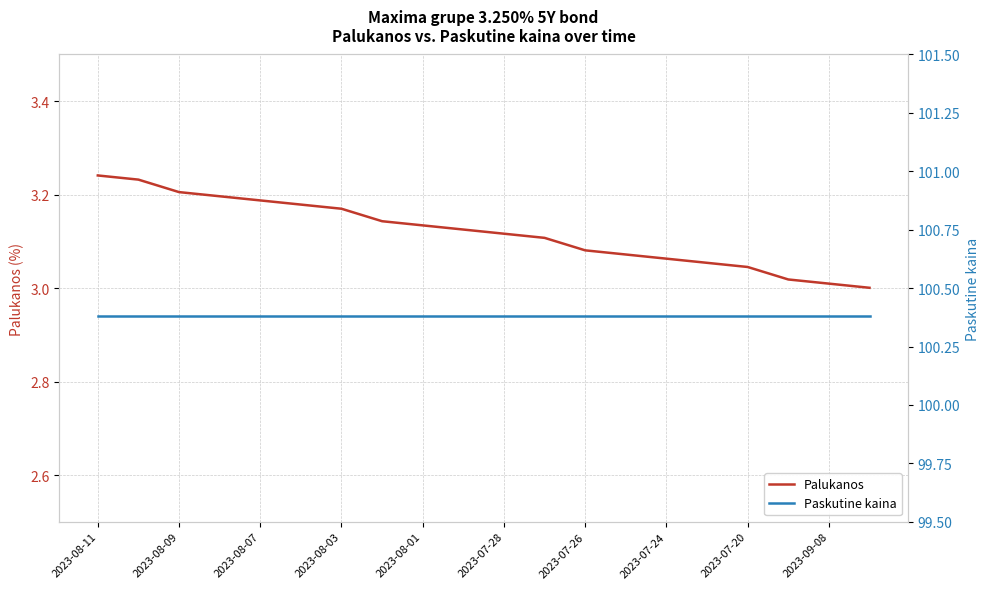

Which series changed the most between 2023-07-26 and 19?

Palukanos